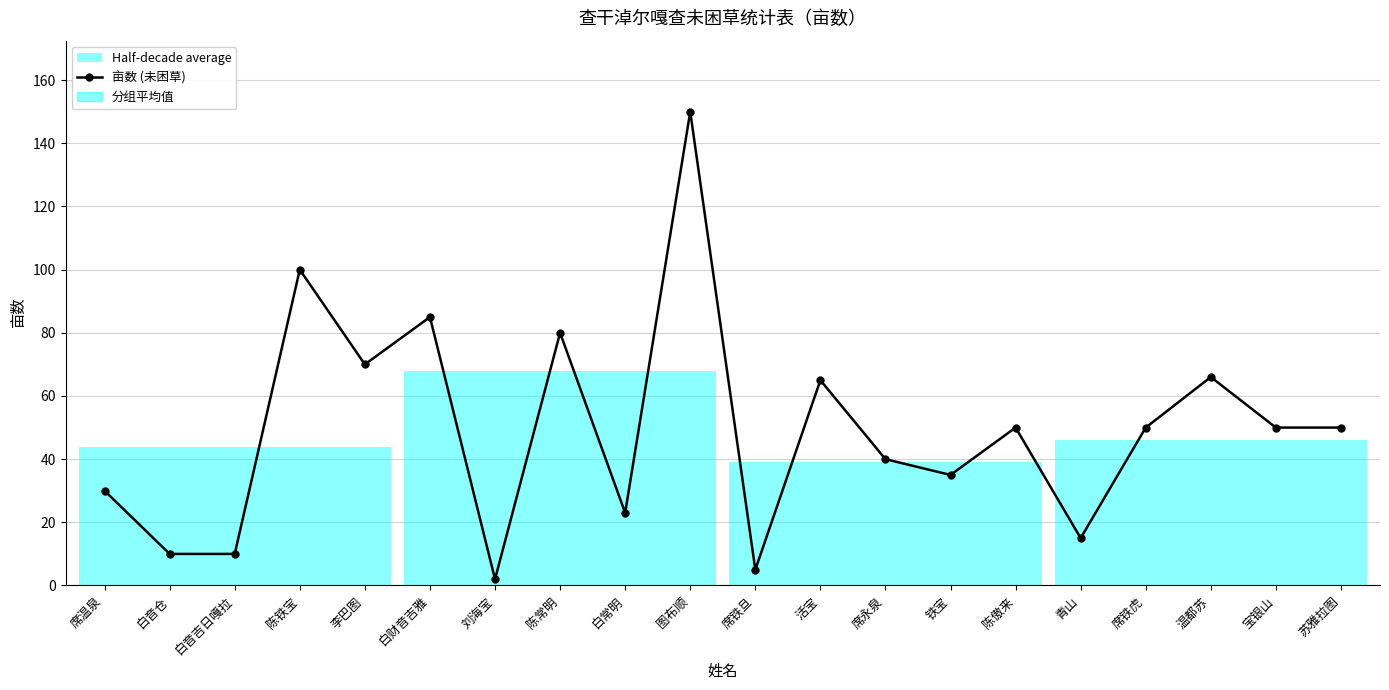

Is it true that the value at 白财音吉雅 is 85?

True